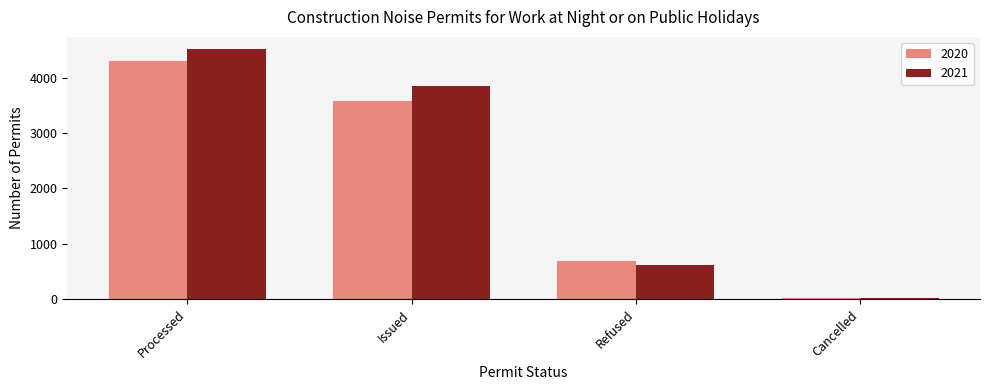

At which category is the sum across all series the highest?

Processed